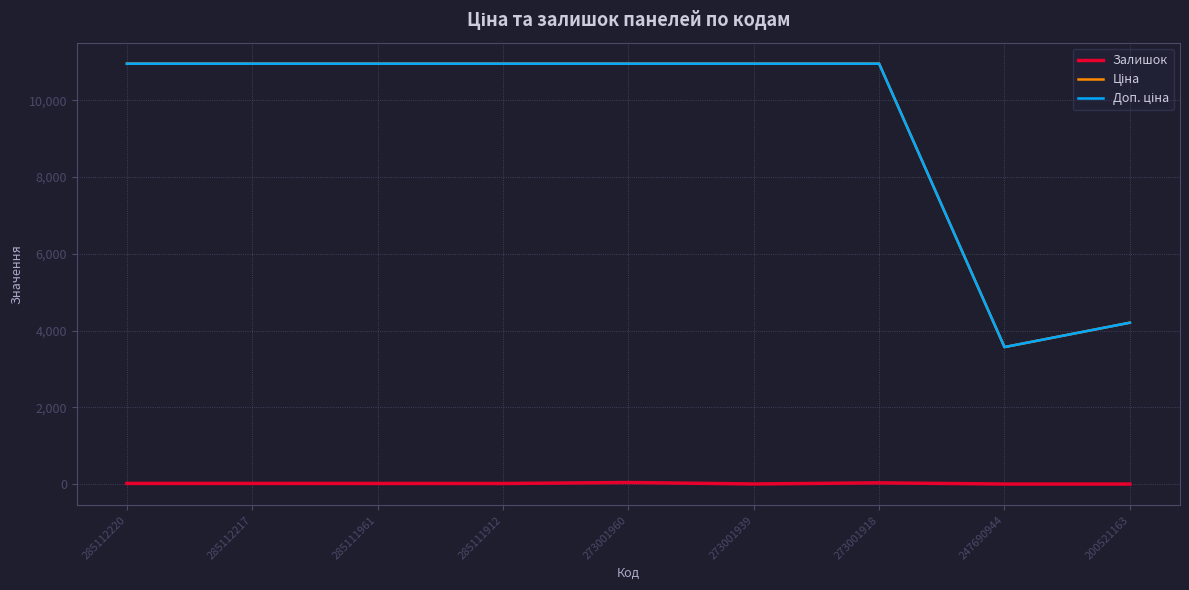

How many lines are shown in the chart?

3